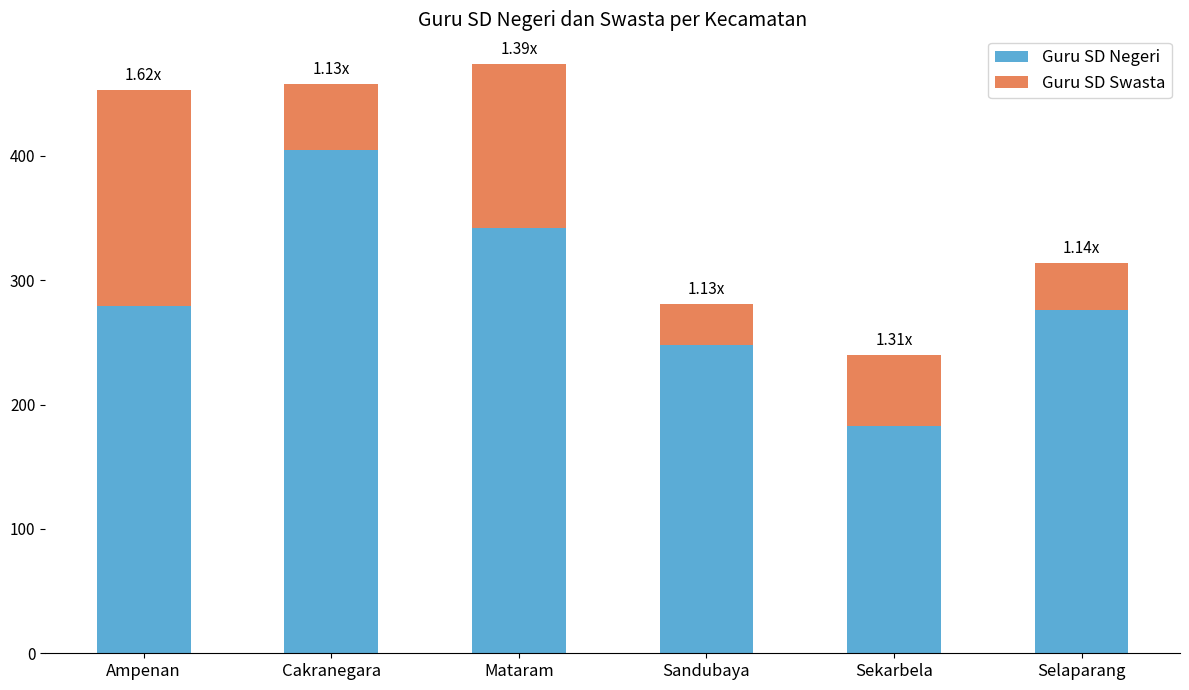

True or false: Guru SD Negeri has a value of 405 at Cakranegara.

True